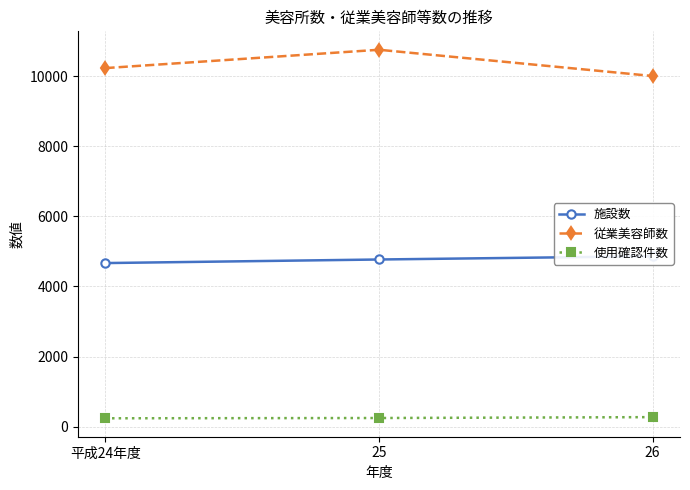

Where is 施設数 nearest to the value 4765?

25